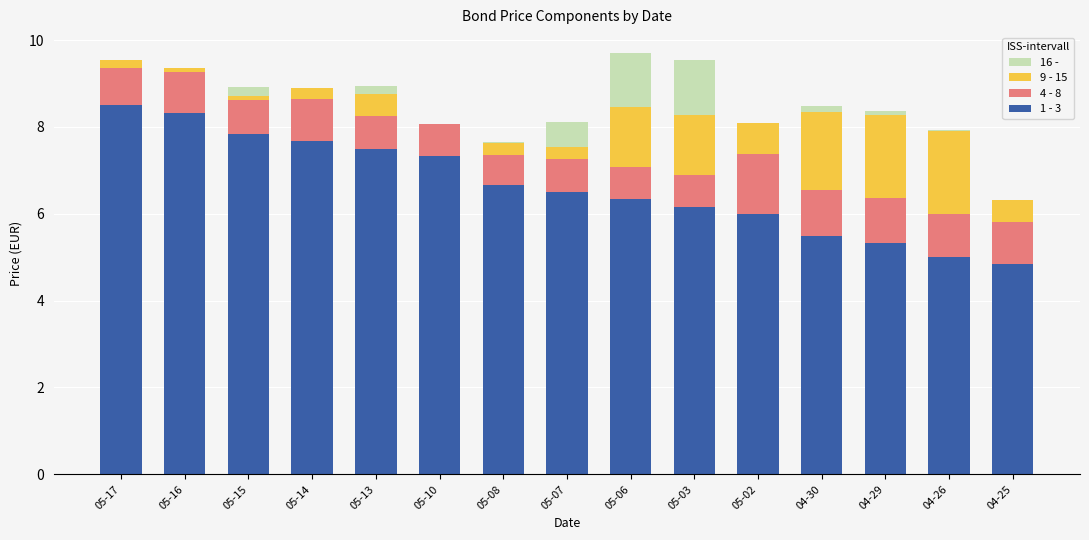

The 1 - 3 series shows 6.0 at 05-02. True or false?

True